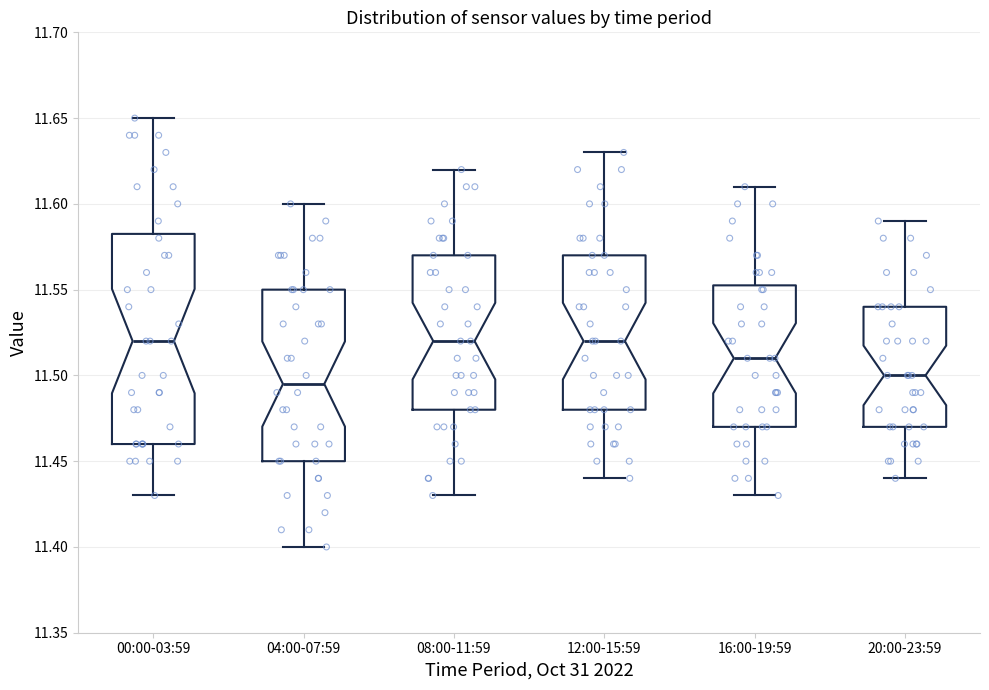

Reading left to right, read every box against the y-axis: the position of its median line, the range the box covers, and the ends of its whiskers. The values are not printed on the chart, so give them approximately, as read against the axis.

00:00-03:59: median 11.520, box 11.460 to 11.585, whiskers 11.430 to 11.650
04:00-07:59: median 11.495, box 11.450 to 11.550, whiskers 11.400 to 11.600
08:00-11:59: median 11.520, box 11.480 to 11.570, whiskers 11.430 to 11.620
12:00-15:59: median 11.520, box 11.480 to 11.570, whiskers 11.440 to 11.630
16:00-19:59: median 11.510, box 11.470 to 11.555, whiskers 11.430 to 11.610
20:00-23:59: median 11.500, box 11.470 to 11.540, whiskers 11.440 to 11.590